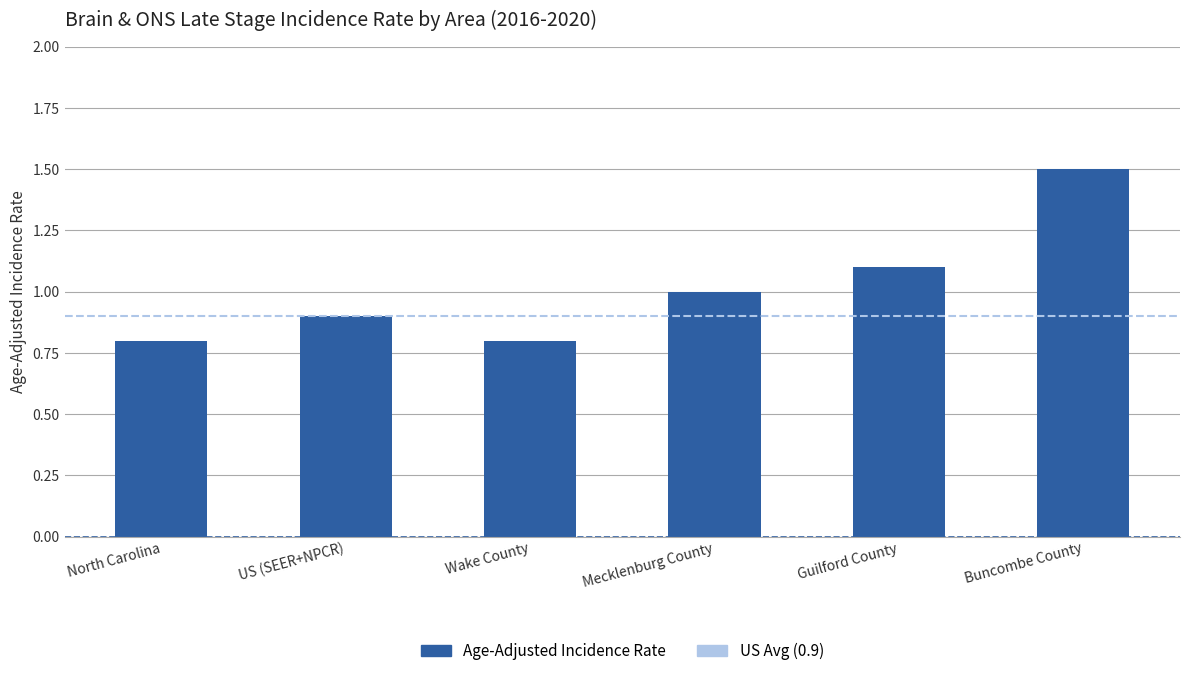

How many series are shown in this chart?

1